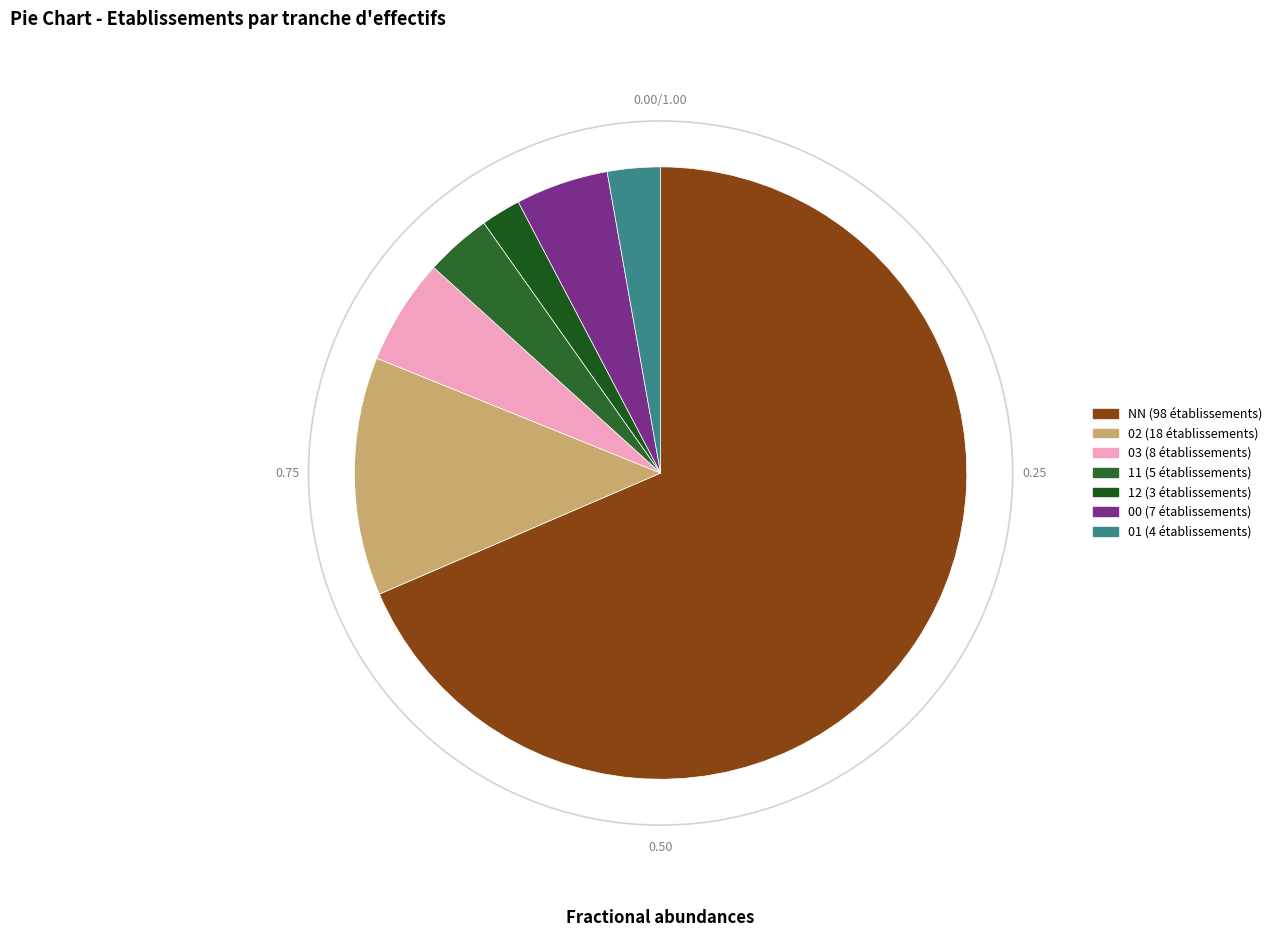

Is NN the majority of the pie?

Yes